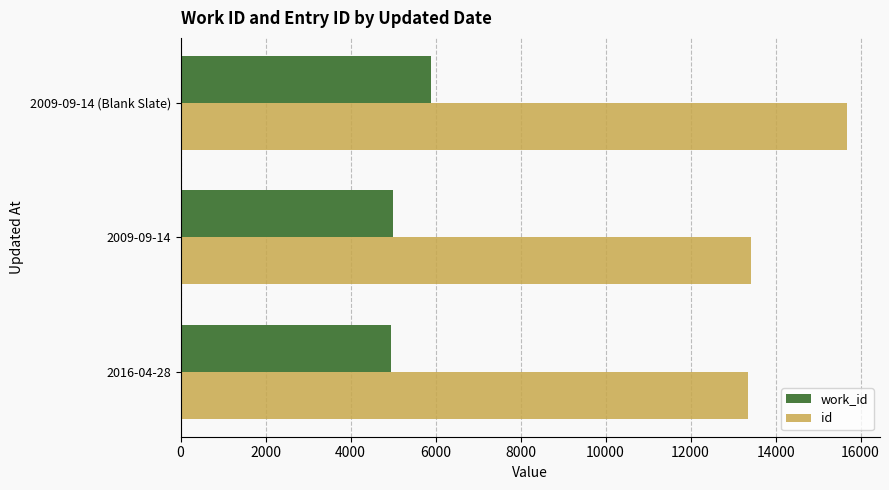

Where is work_id nearest to the value 5428?

2009-09-14